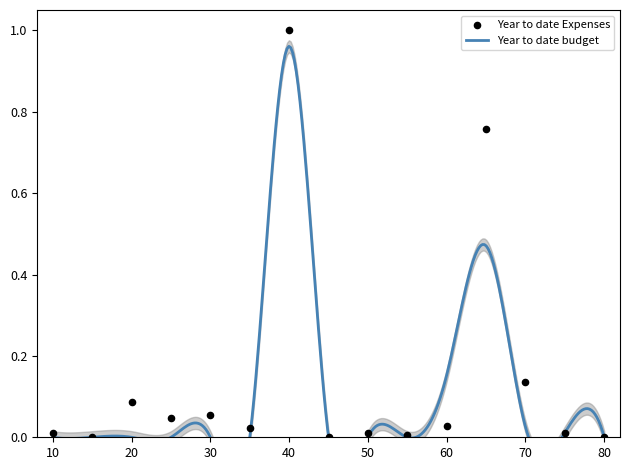

What is the change in value from 20 to 75?

-0.1